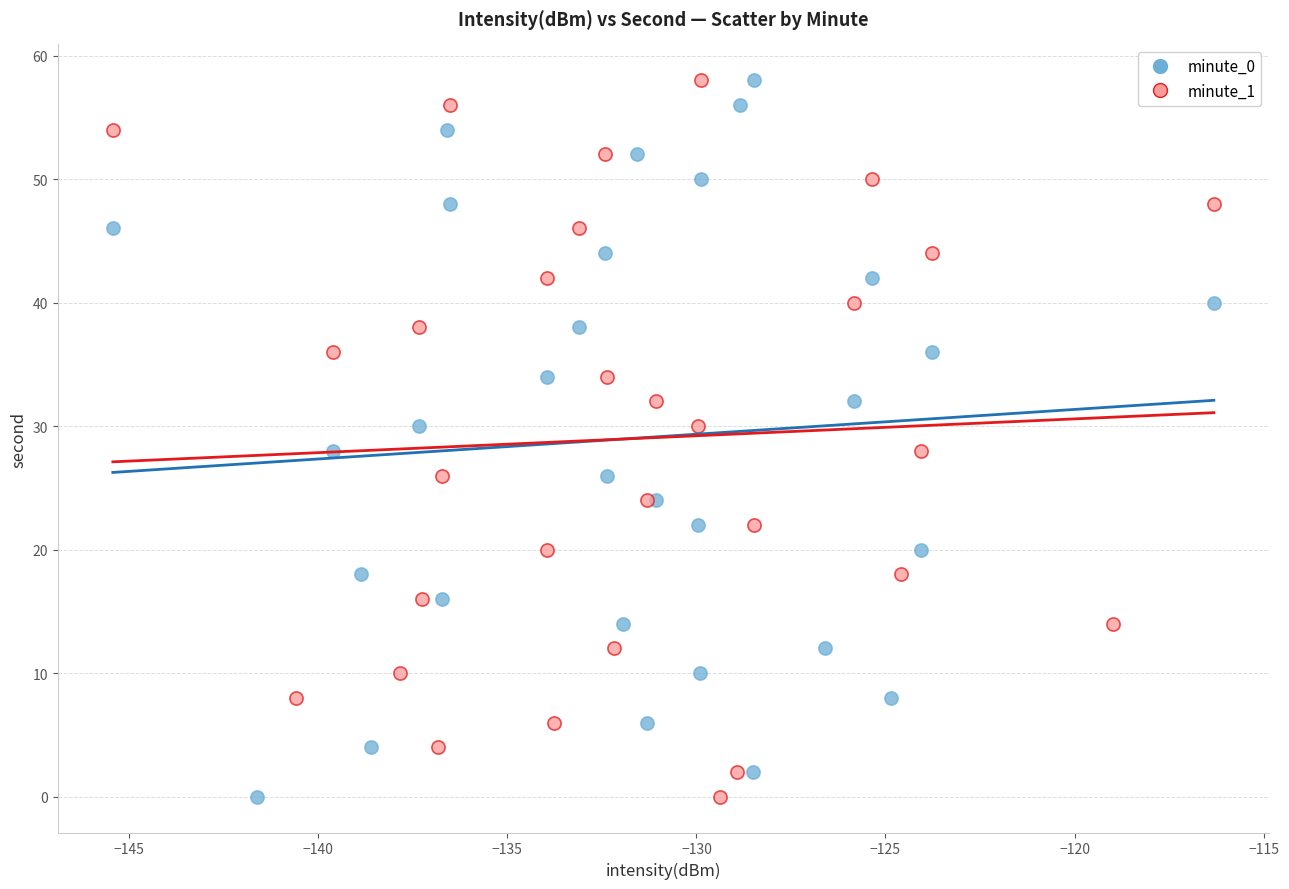

What are all the series names shown in the legend?

minute_0, minute_1